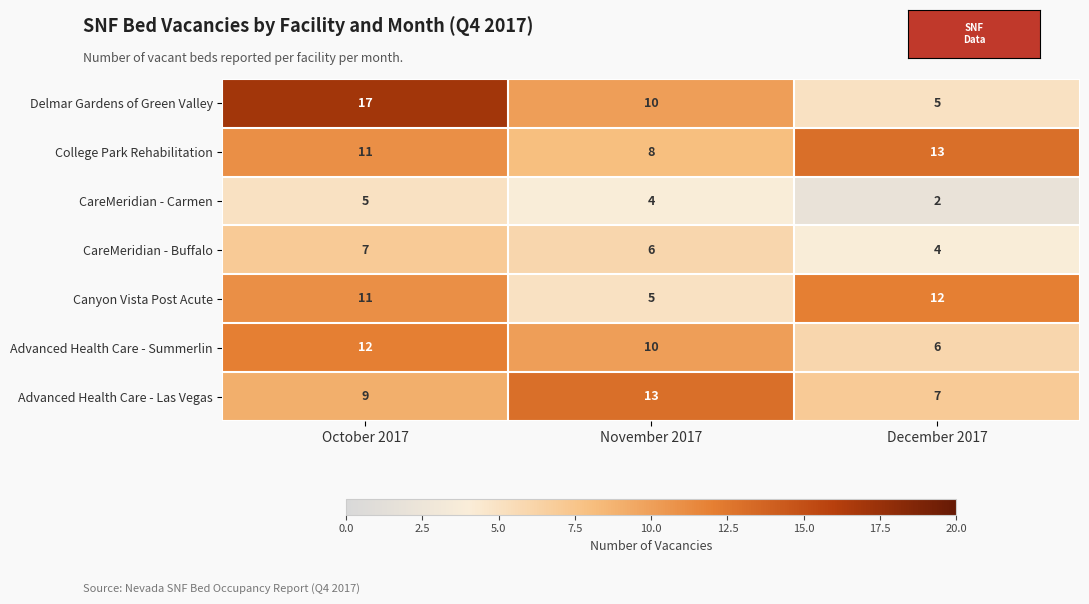

What is the total value across all series at October 2017?

72